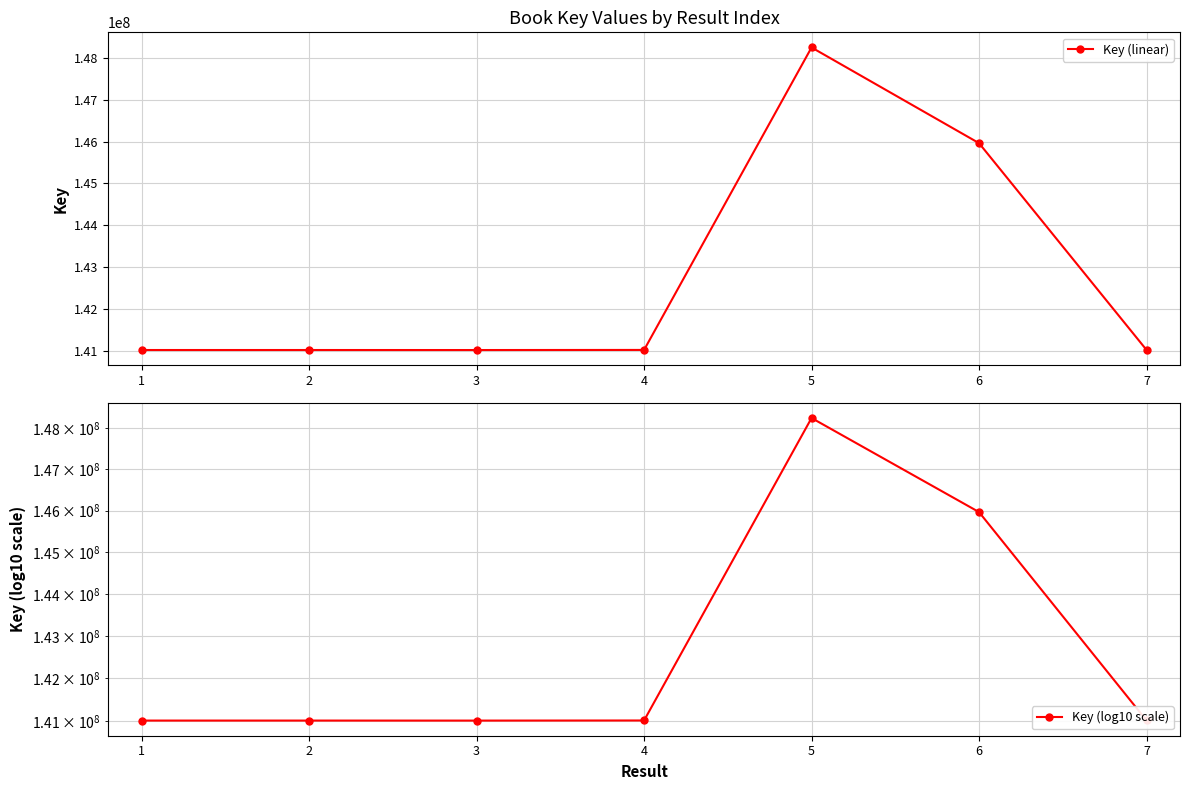

Reading left to right, transcribe all the data shown in this chart.

Key (linear): 141014603	141014570	141014008	141016460	148253898	145964133	141017254
Key (log10 scale): 141014603	141014570	141014008	141016460	148253898	145964133	141017254